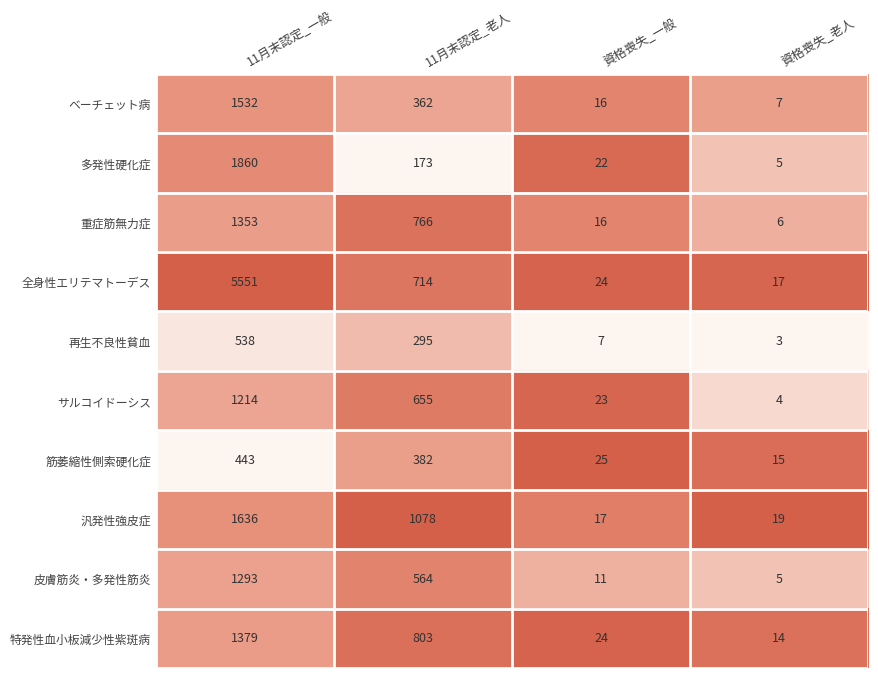

What is the difference between the 全身性エリテマトーデス values at 資格喪失_一般 and 11月末認定_老人?

690